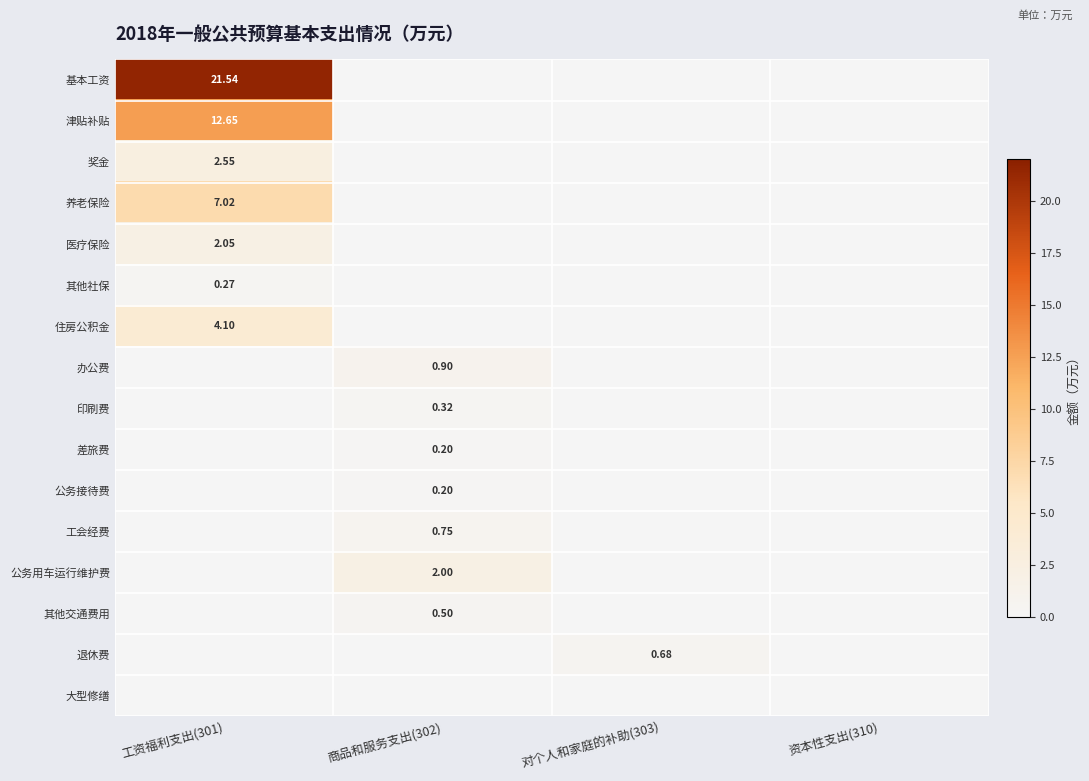

Which series changed the most between 工资福利支出(301) and 对个人和家庭的补助(303)?

基本工资